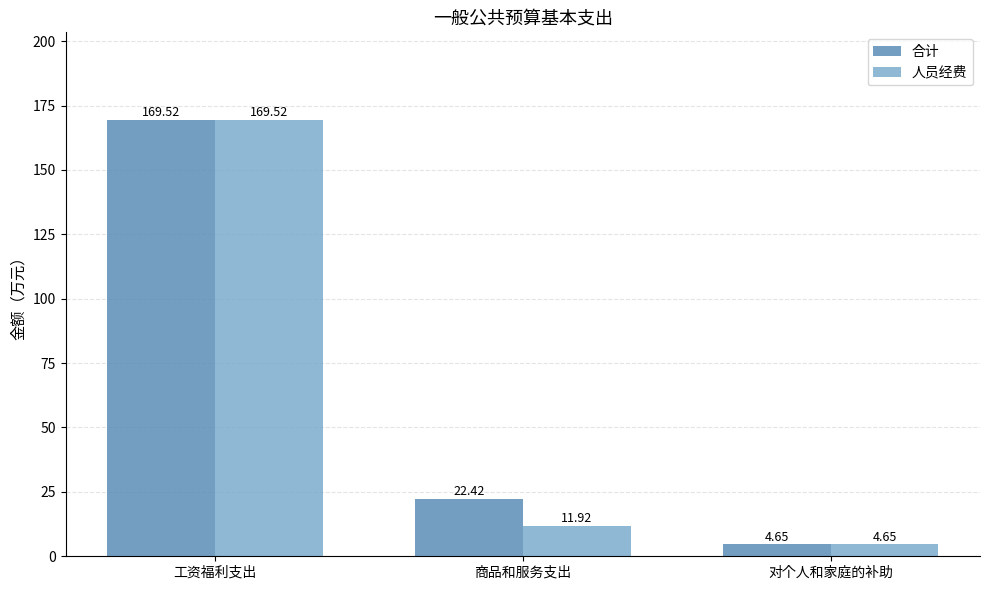

The 人员经费 series shows 11.9 at 商品和服务支出. True or false?

True